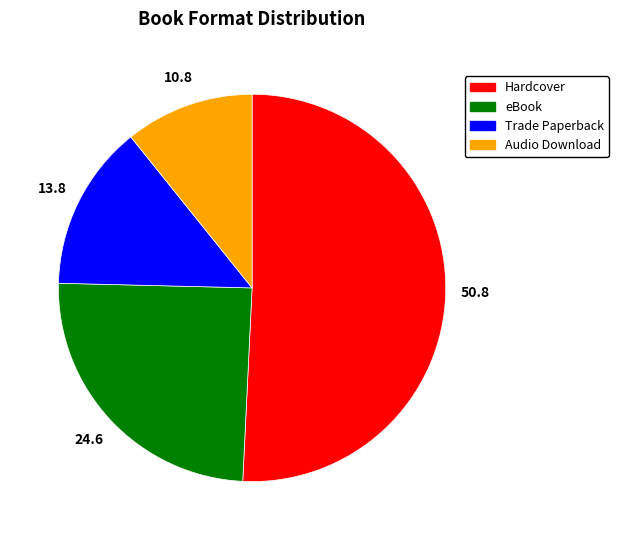

What is the majority slice?

Hardcover